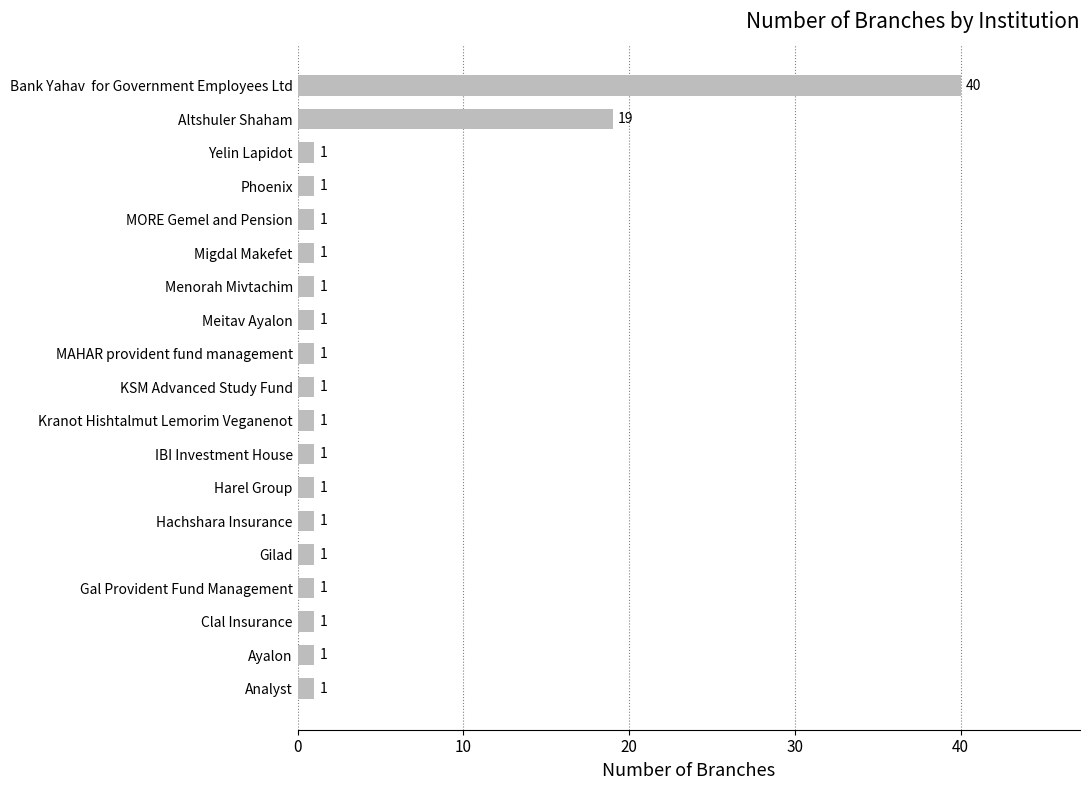

Reading bottom to top, what are all the values shown in this chart?

1	1	1	1	1	1	1	1	1	1	1	1	1	1	1	1	1	19	40